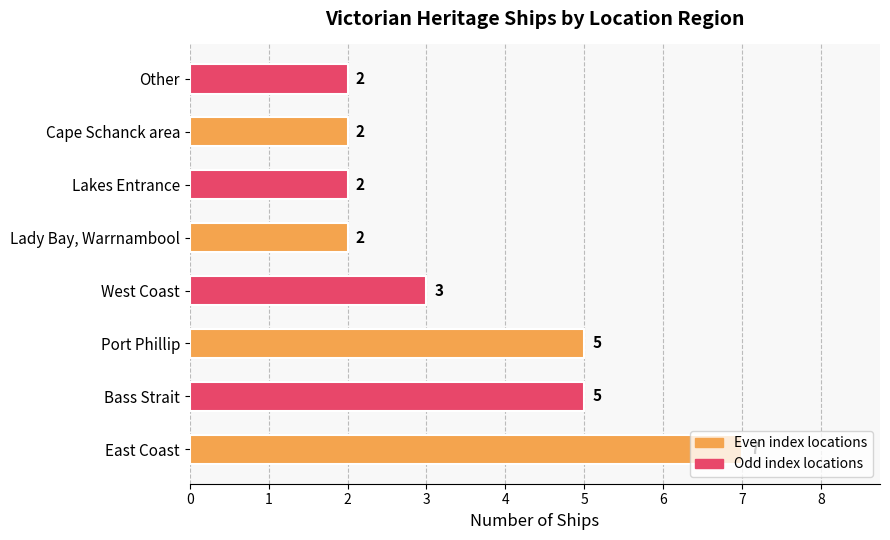

Read the value at Bass Strait.

5